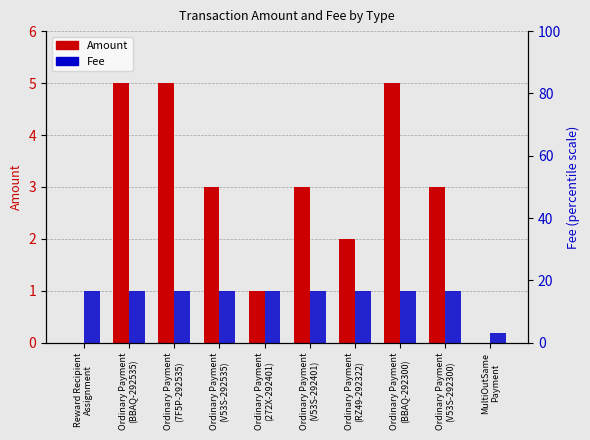

How many values in the Amount series exceed 3?

3